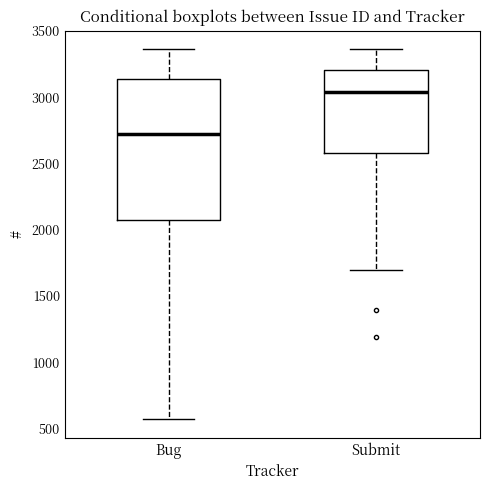

Which box has the lowest median line?

Bug